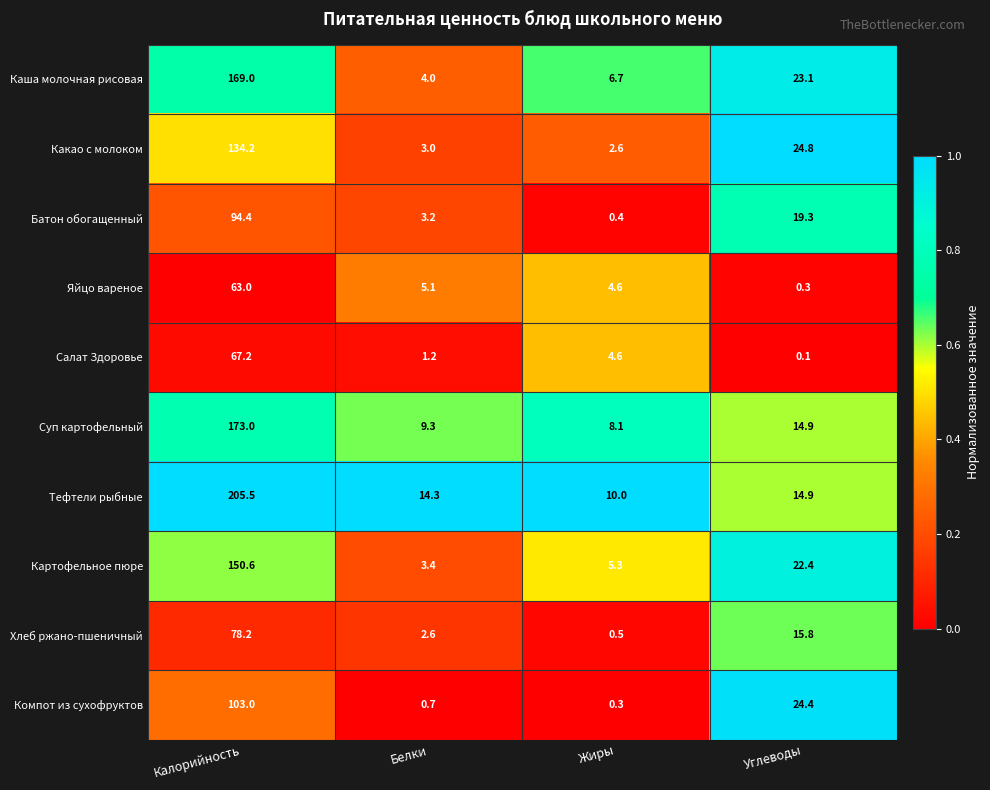

What is the sum of all Компот из сухофруктов values?

128.4